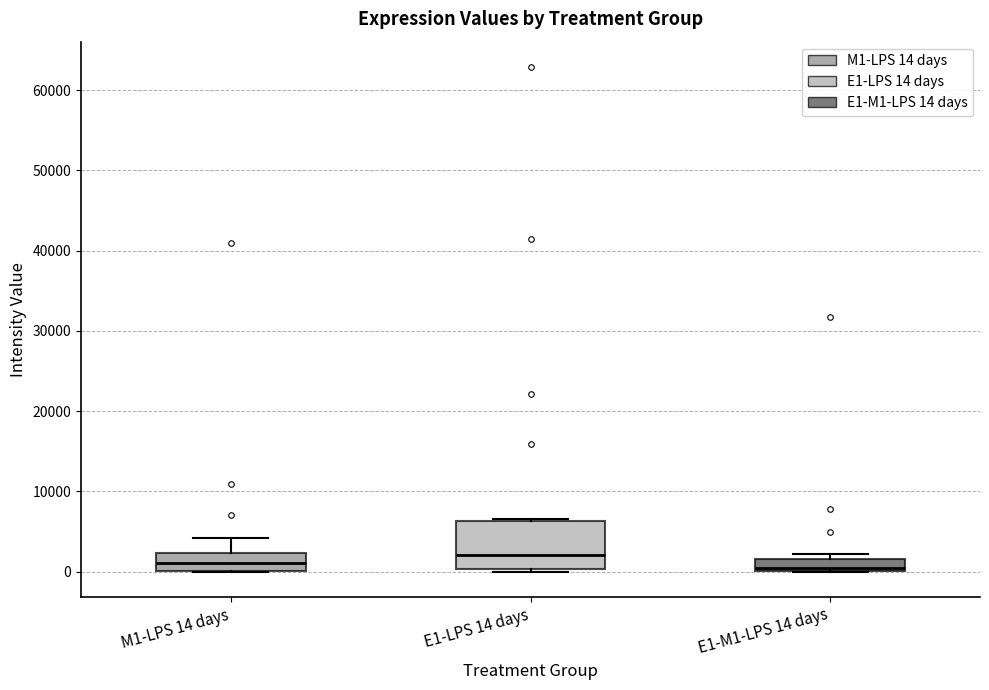

Comparing the boxes themselves (not the whiskers), which one is the tallest?

E1-LPS 14 days